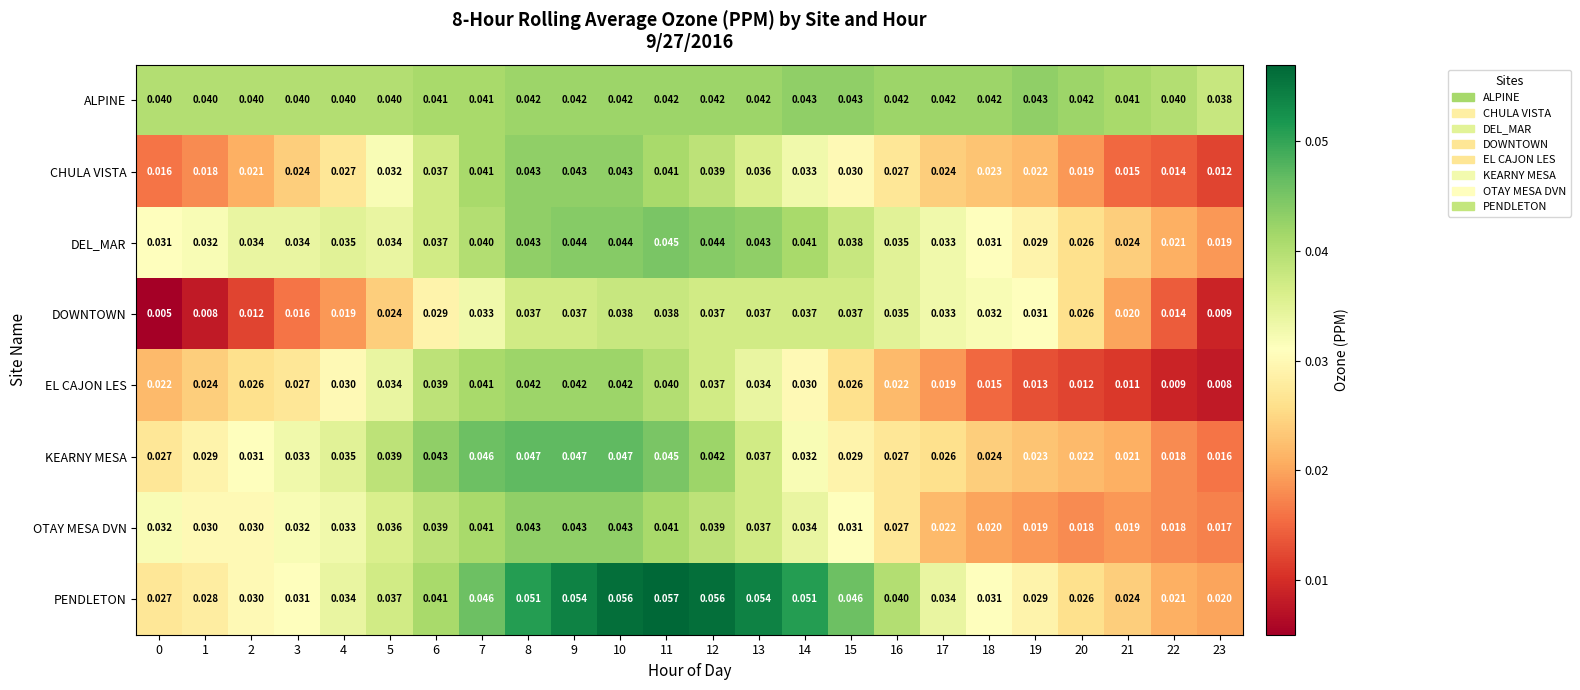

Is the value of ALPINE at 4 greater than the value of OTAY MESA DVN at 21?

Yes